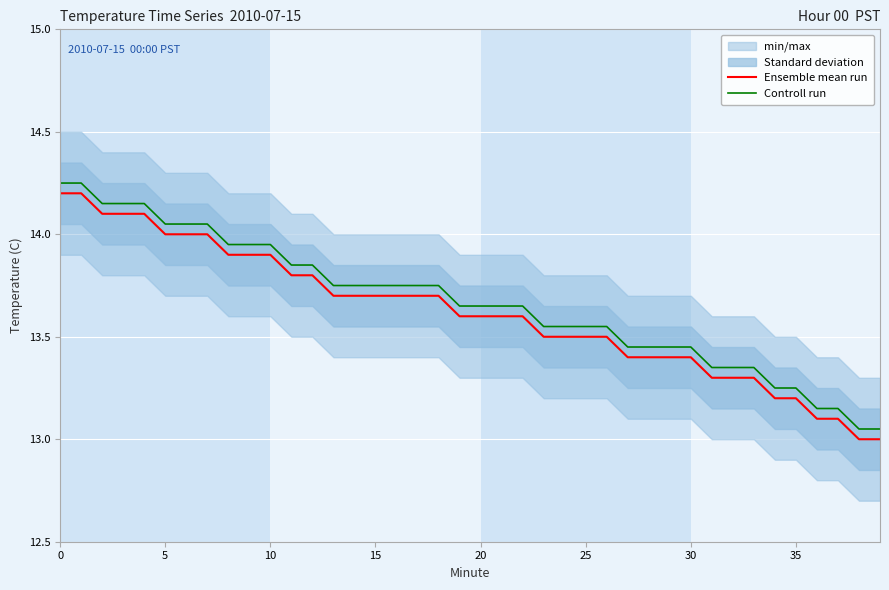

Rank the series by their average value, from lowest to highest.

Ensemble mean run, Controll run